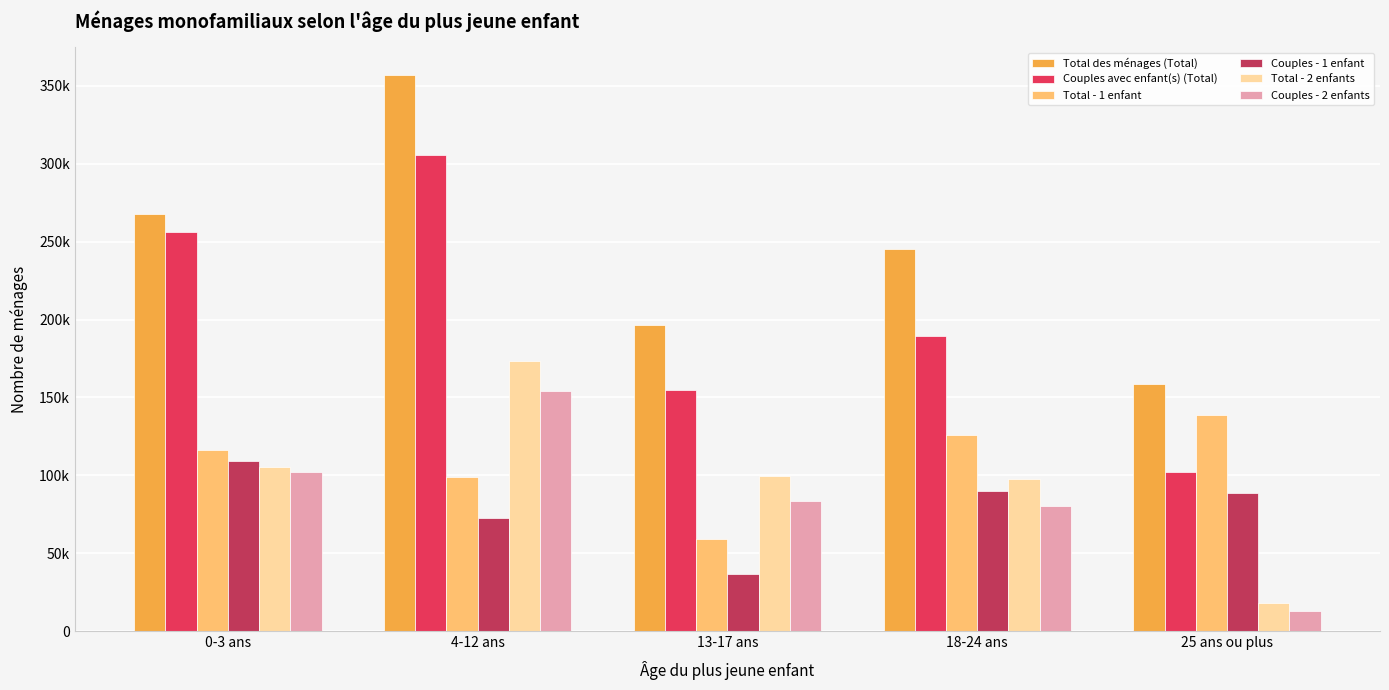

Is the value of Total - 2 enfants at 25 ans ou plus greater than the value of Total - 1 enfant at 18-24 ans?

No